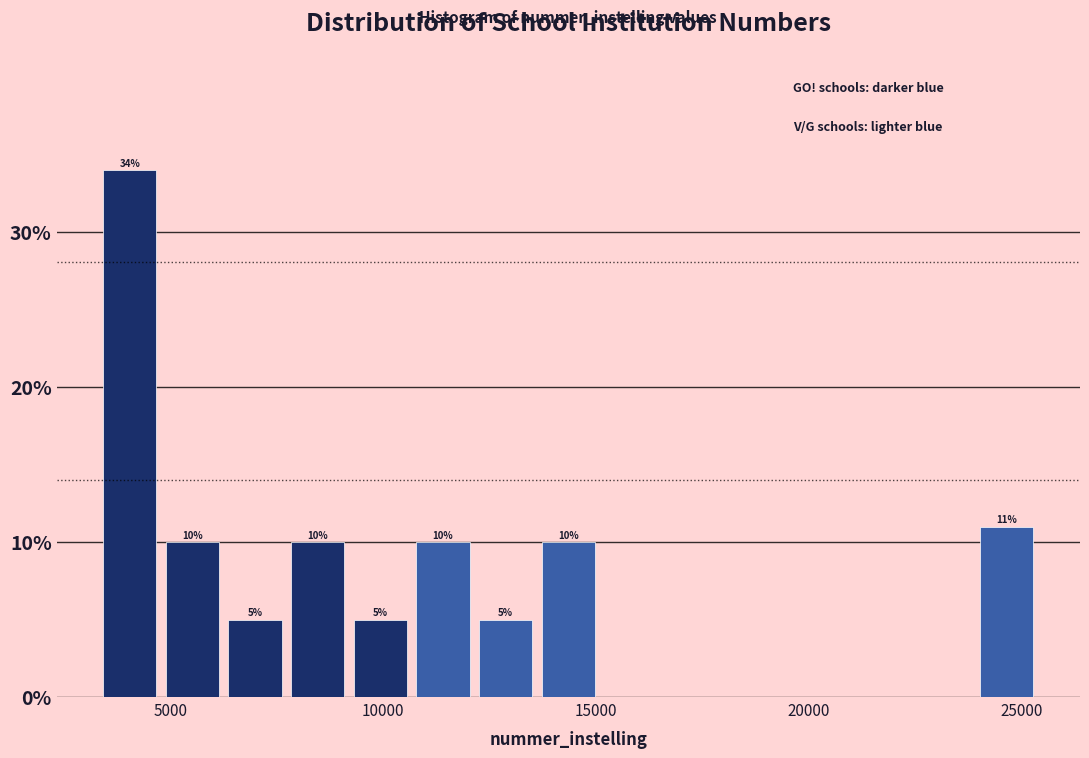

Read against the x-axis, roughly where is the centre of the tallest bar?

4000